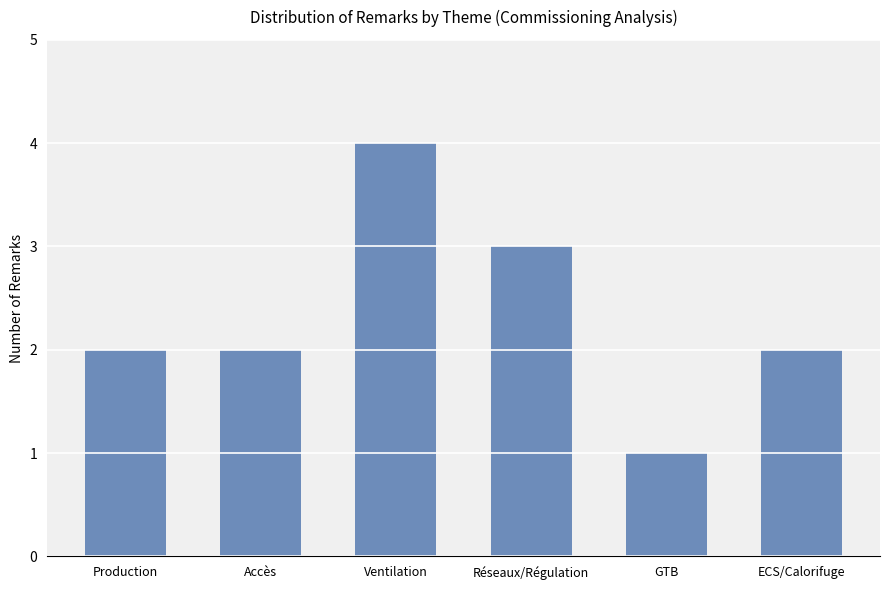

How many series are shown in this chart?

1